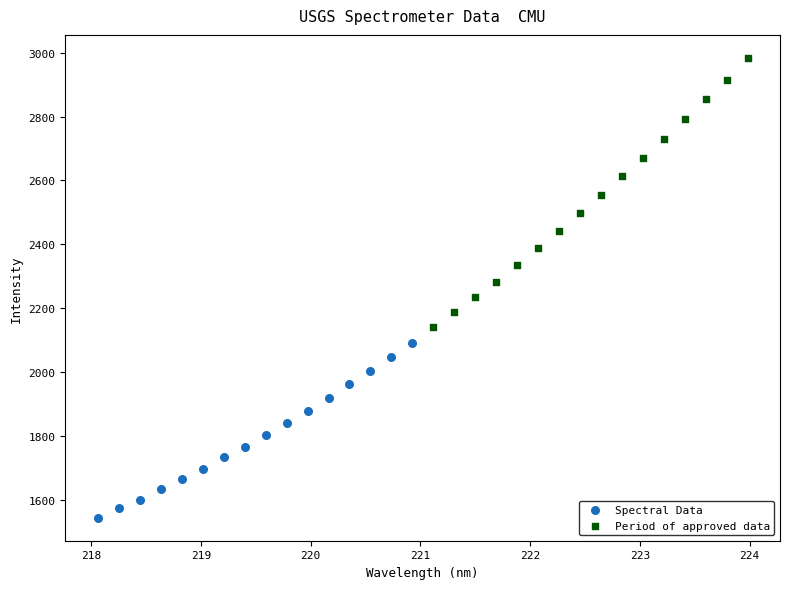

Which series has the largest Y range (max minus min)?

Period of approved data